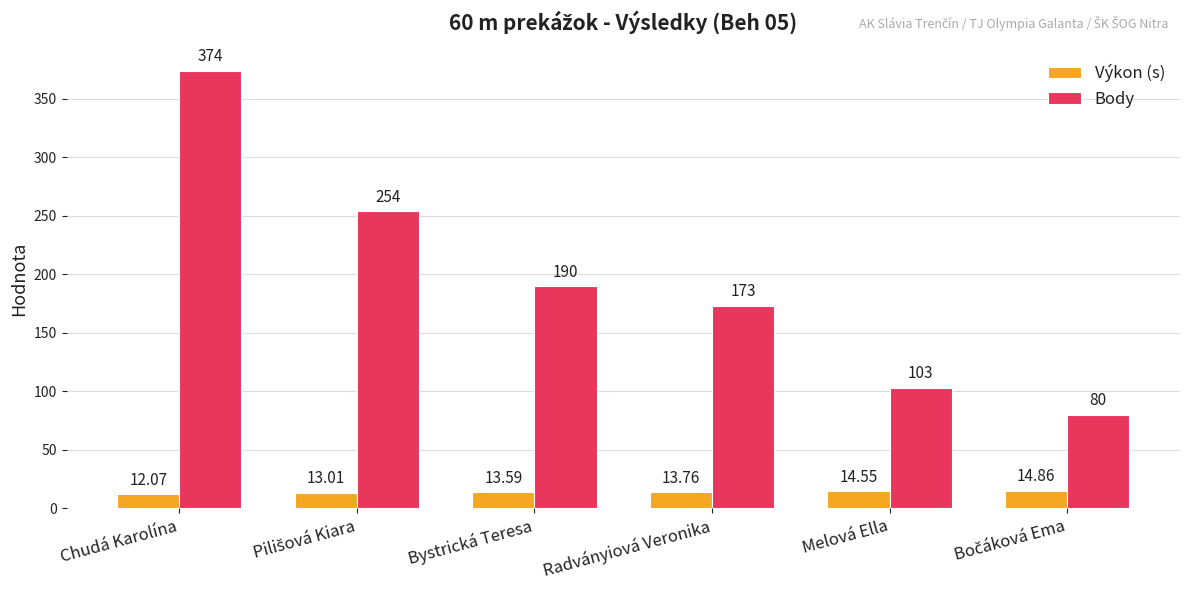

What is the sum of the Body values at Bystrická Teresa and Radványiová Veronika?

363.0